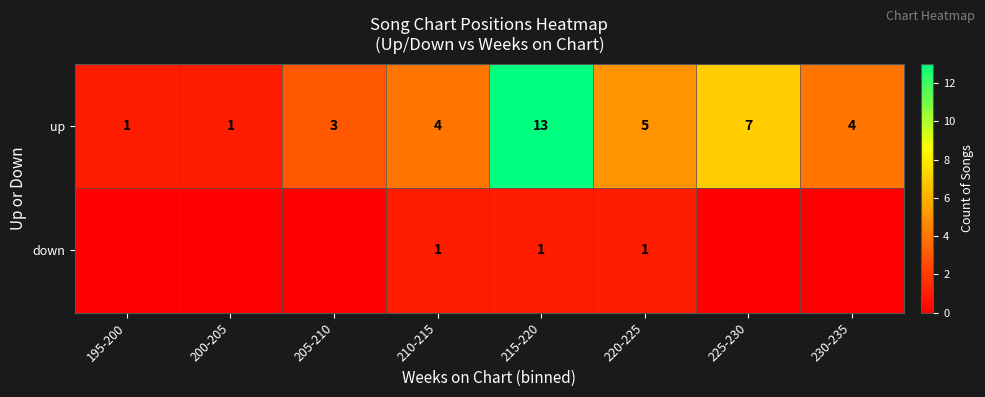

At how many categories does at least one series exceed 2?

6